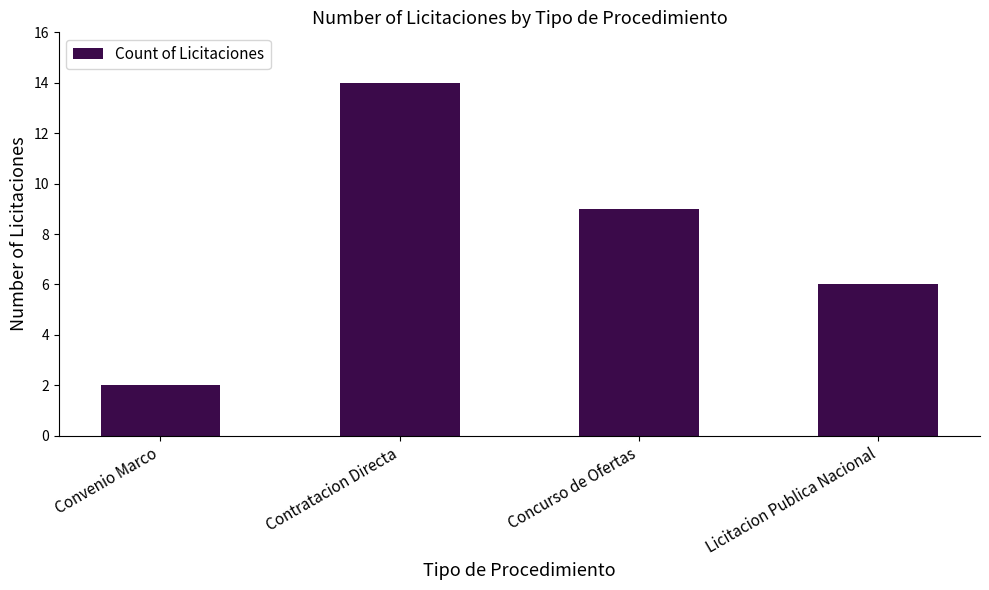

Count the values in the range 6 to 14.

3